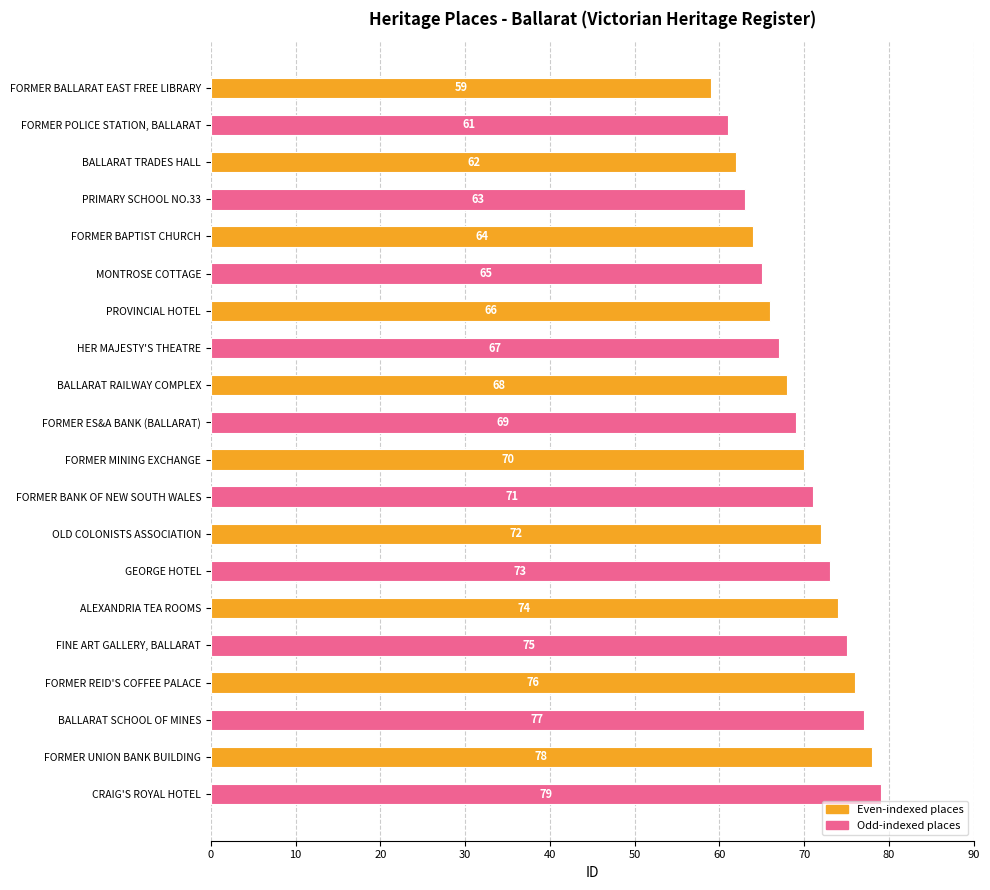

What position from the top is CRAIG'S ROYAL HOTEL?

20